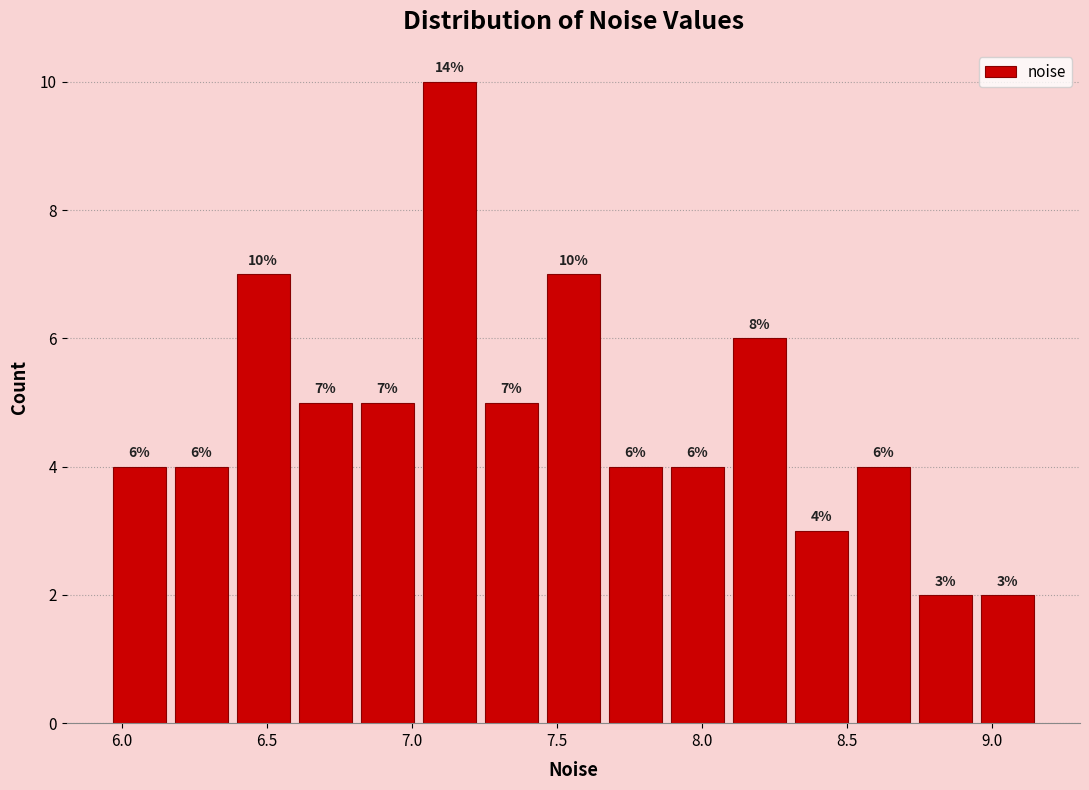

Over which range of the x-axis is the bar tallest?

7.00 to 7.25